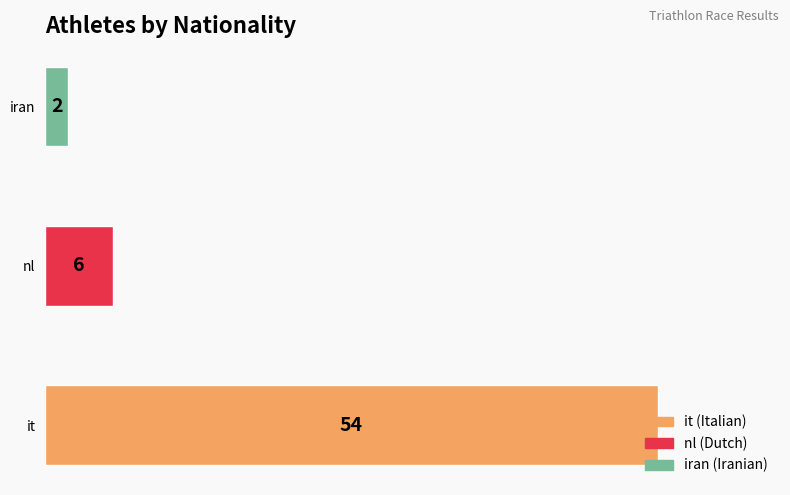

True or false: the data shows 89 at it.

False